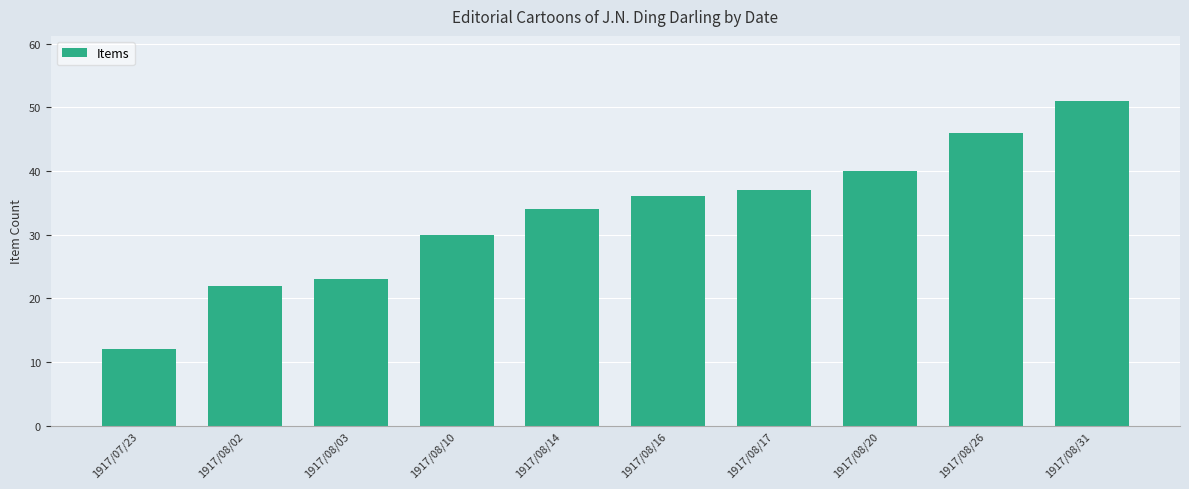

What is the label of the 4th bar from the right?

1917/08/17